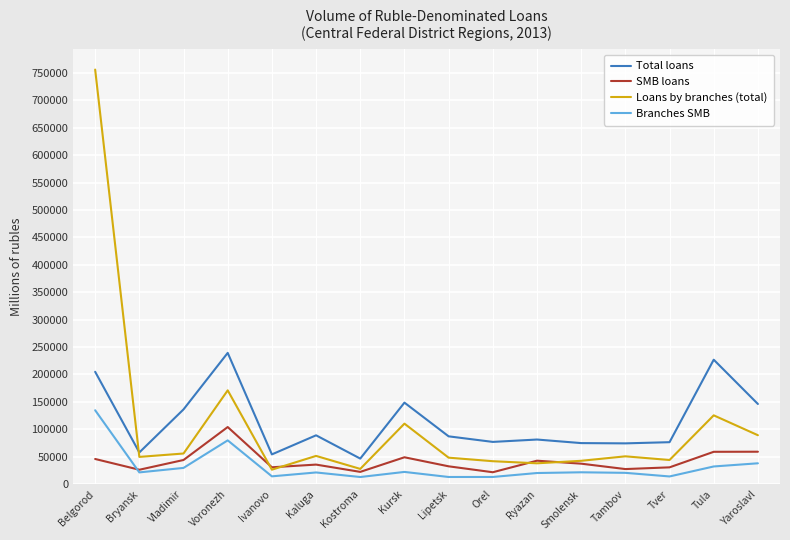

What is the minimum value for SMB loans?

21687